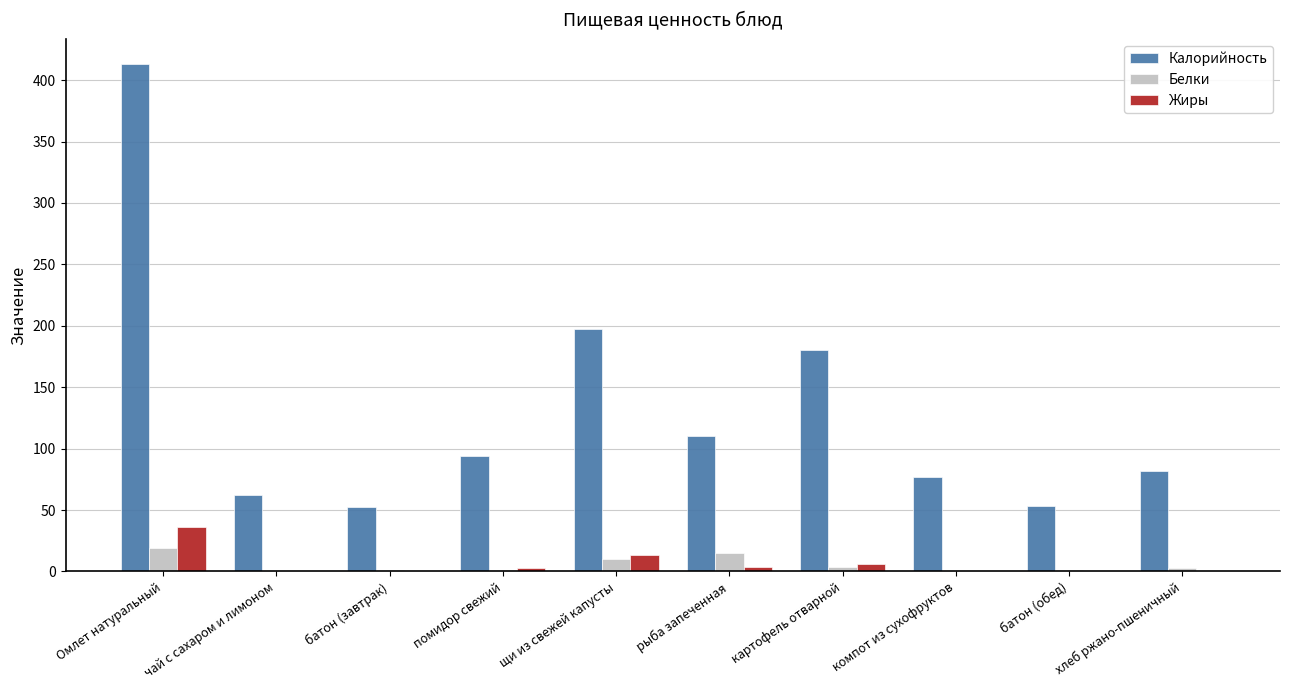

What is the sum of all Белки values?

55.3